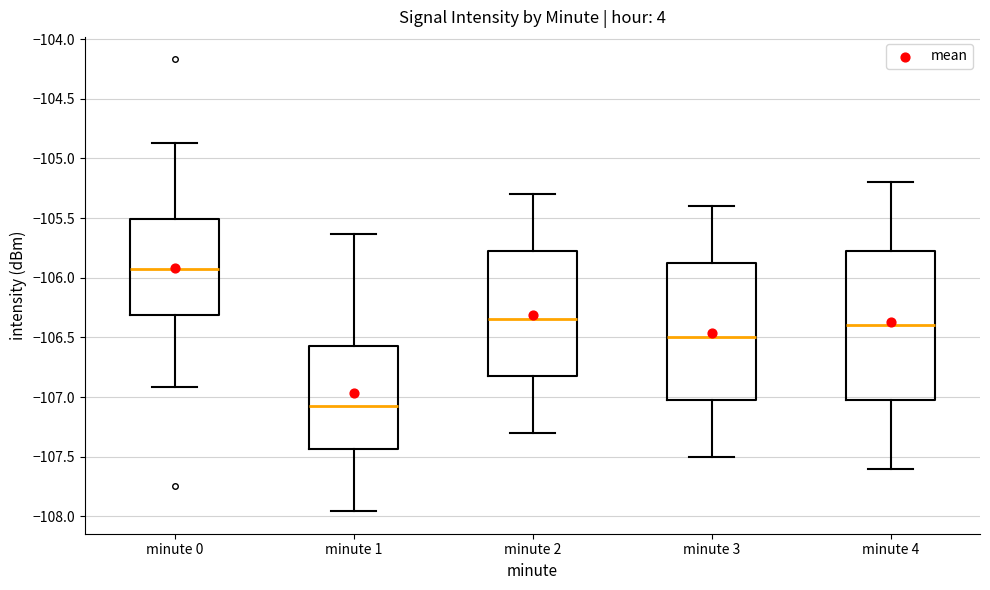

Reading left to right, read every box against the y-axis: the position of its median line, the range the box covers, and the ends of its whiskers. The values are not printed on the chart, so give them approximately, as read against the axis.

minute 0: median -105.95, box -106.30 to -105.50, whiskers -106.90 to -104.85
minute 1: median -107.10, box -107.45 to -106.55, whiskers -107.95 to -105.65
minute 2: median -106.35, box -106.80 to -105.75, whiskers -107.30 to -105.30
minute 3: median -106.50, box -107.00 to -105.85, whiskers -107.50 to -105.40
minute 4: median -106.40, box -107.00 to -105.75, whiskers -107.60 to -105.20